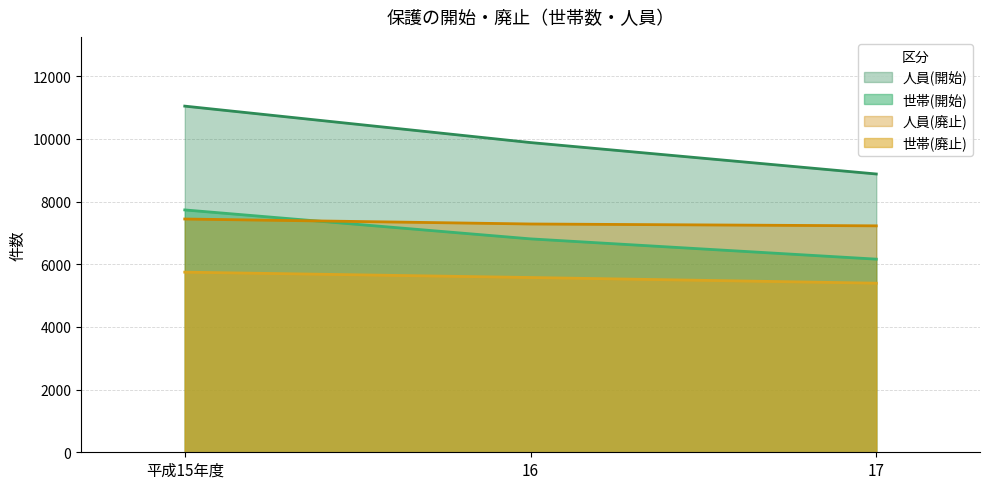

List the labels in order of 人員(廃止) value, smallest first.

17, 16, 平成15年度